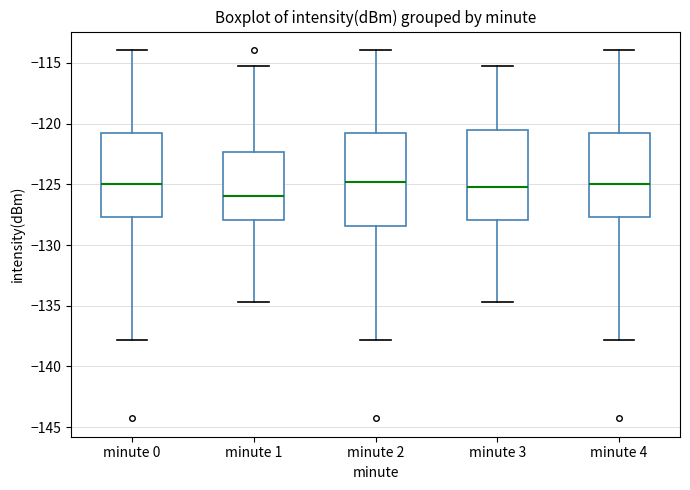

Reading left to right, transcribe this box plot: for each box, give where its median line is, the range the box spans, and where its two whiskers end, as read against the y-axis. The values are not printed on the chart, so give them approximately, as read against the axis.

minute 0: median -125.0, box -127.5 to -120.5, whiskers -138.0 to -114.0
minute 1: median -126.0, box -128.0 to -122.5, whiskers -134.5 to -115.0
minute 2: median -125.0, box -128.5 to -120.5, whiskers -138.0 to -114.0
minute 3: median -125.0, box -128.0 to -120.5, whiskers -134.5 to -115.0
minute 4: median -125.0, box -127.5 to -120.5, whiskers -138.0 to -114.0